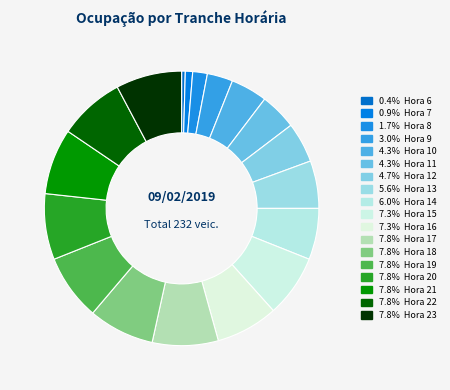

What is the largest slice in the pie chart?

17